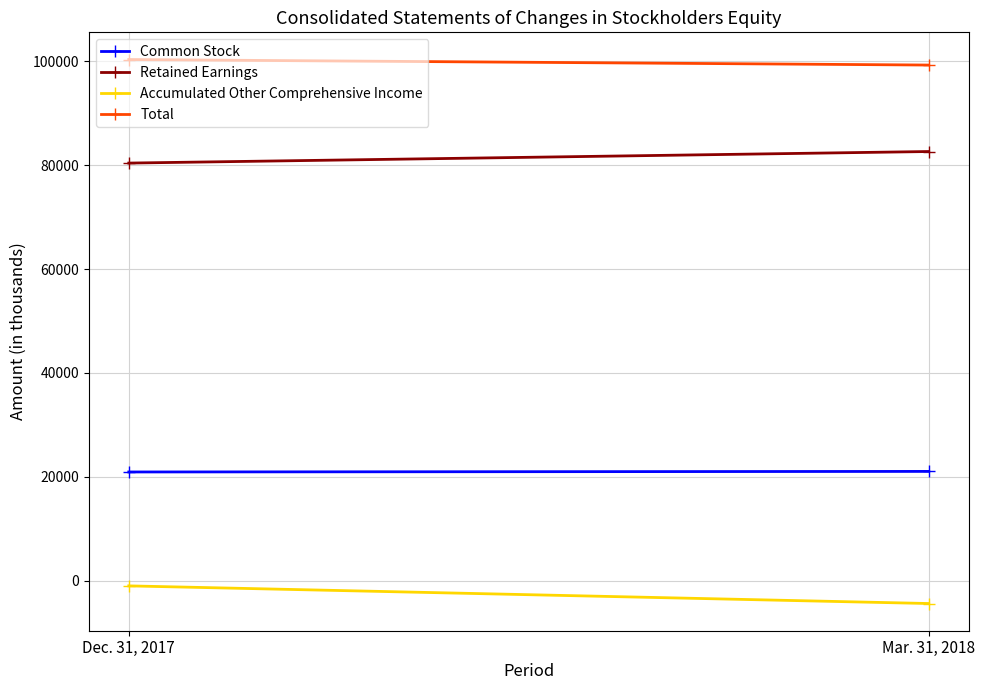

List the labels in order of Retained Earnings value, smallest first.

Dec. 31, 2017, Mar. 31, 2018